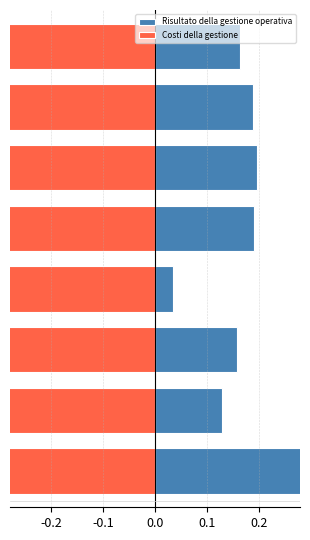

What is the approximate value of Risultato della gestione operativa at 0.0?

0.2